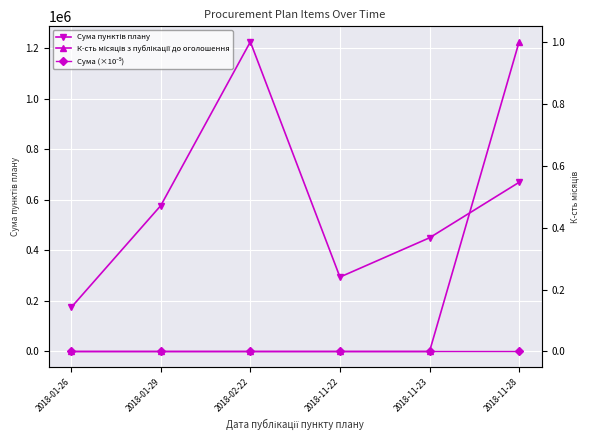

What is the total value across all series at 2018-11-23?

450004.5